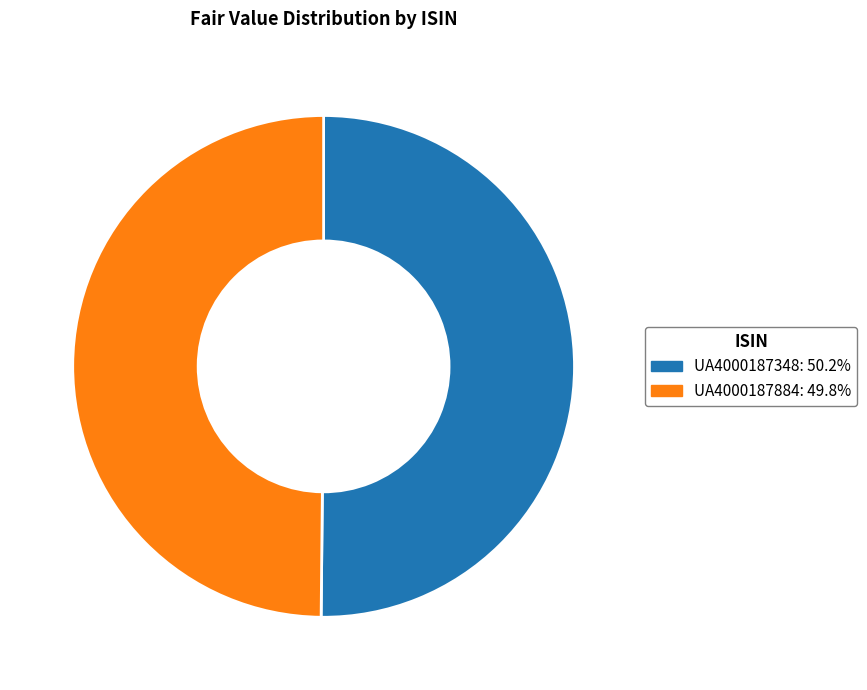

How many segments does this pie chart have?

2